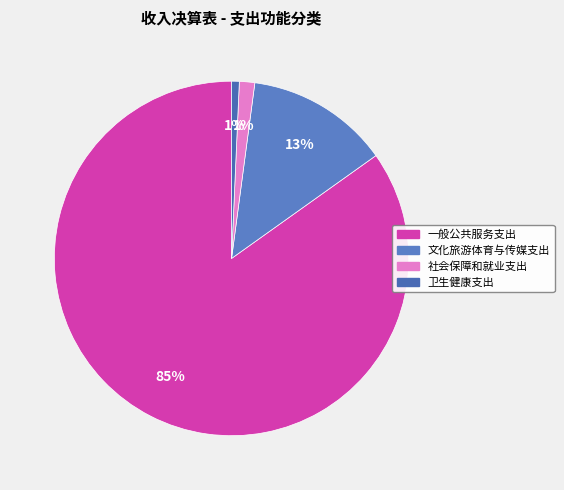

Between 卫生健康支出 and 一般公共服务支出, which is larger?

一般公共服务支出